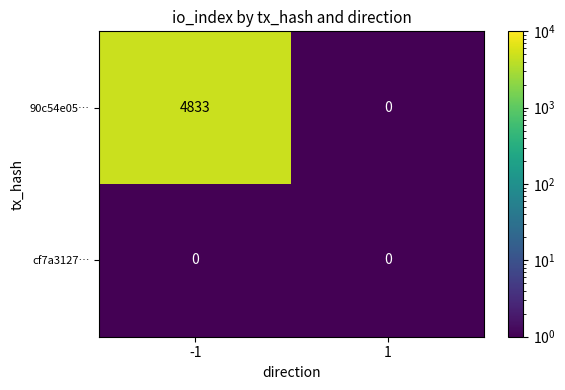

Reading right to left, list all the values displayed in this chart.

90c54e05…: 1=0	-1=4833
cf7a3127…: 1=0	-1=0